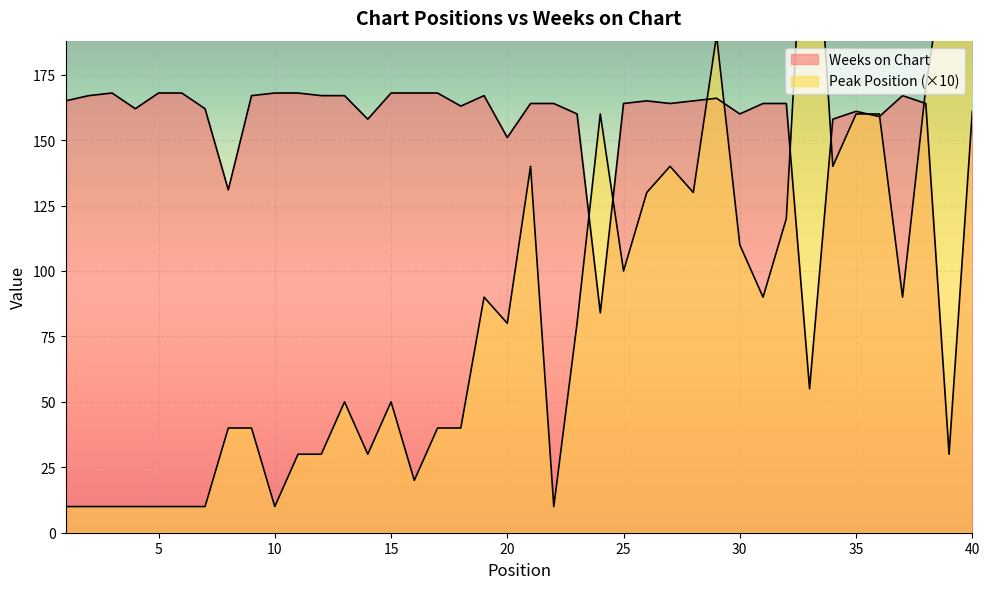

Rank the series by their average value, from highest to lowest.

Weeks on Chart, Peak Position